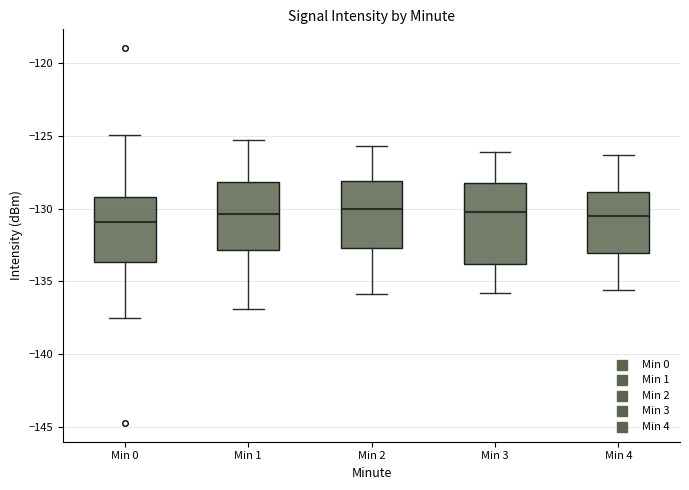

Comparing the boxes themselves (not the whiskers), which one is the tallest?

Min 3